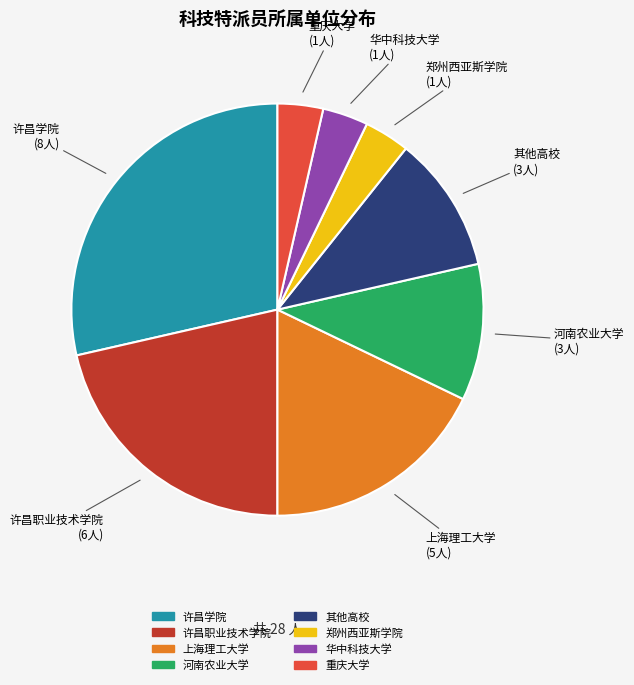

Is the sum of 郑州西亚斯学院 and 许昌学院 greater than half?

No